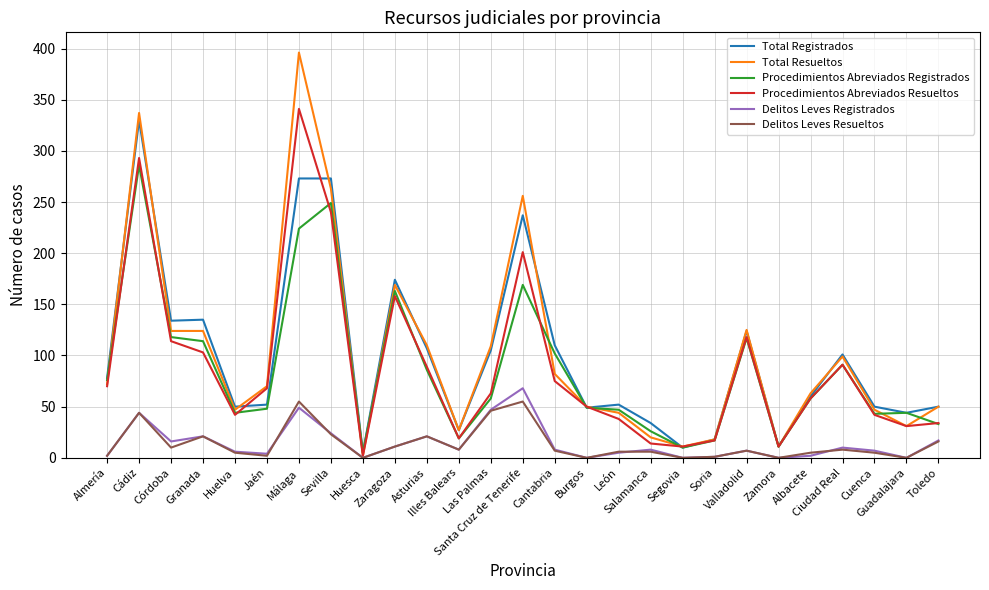

True or false: Total Registrados has a value of 5 at Huesca.

True